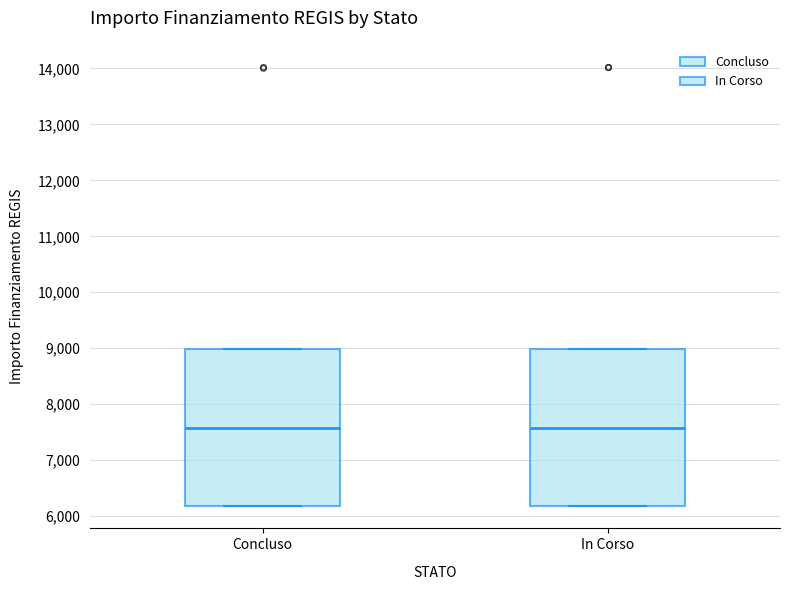

Where is the lower edge of the box for Concluso on the y-axis? The values are not printed on the chart, so give them approximately, as read against the axis.

6200